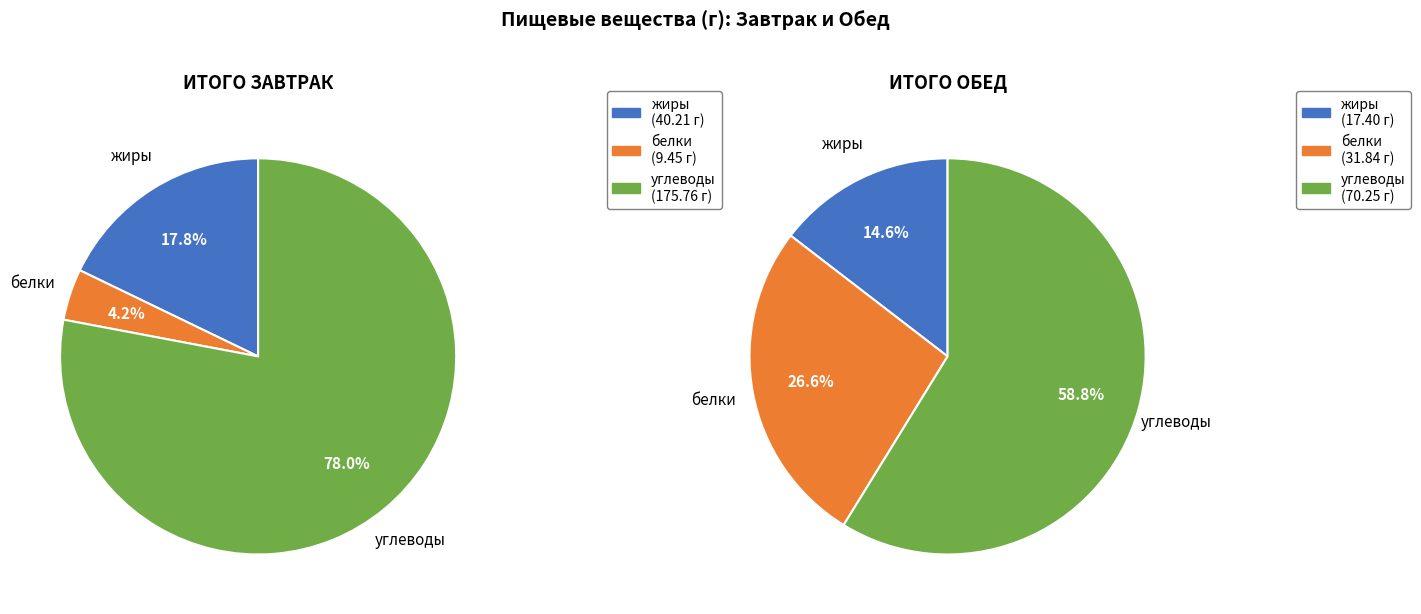

What is the smallest slice in the pie chart?

Завтрак (белки)